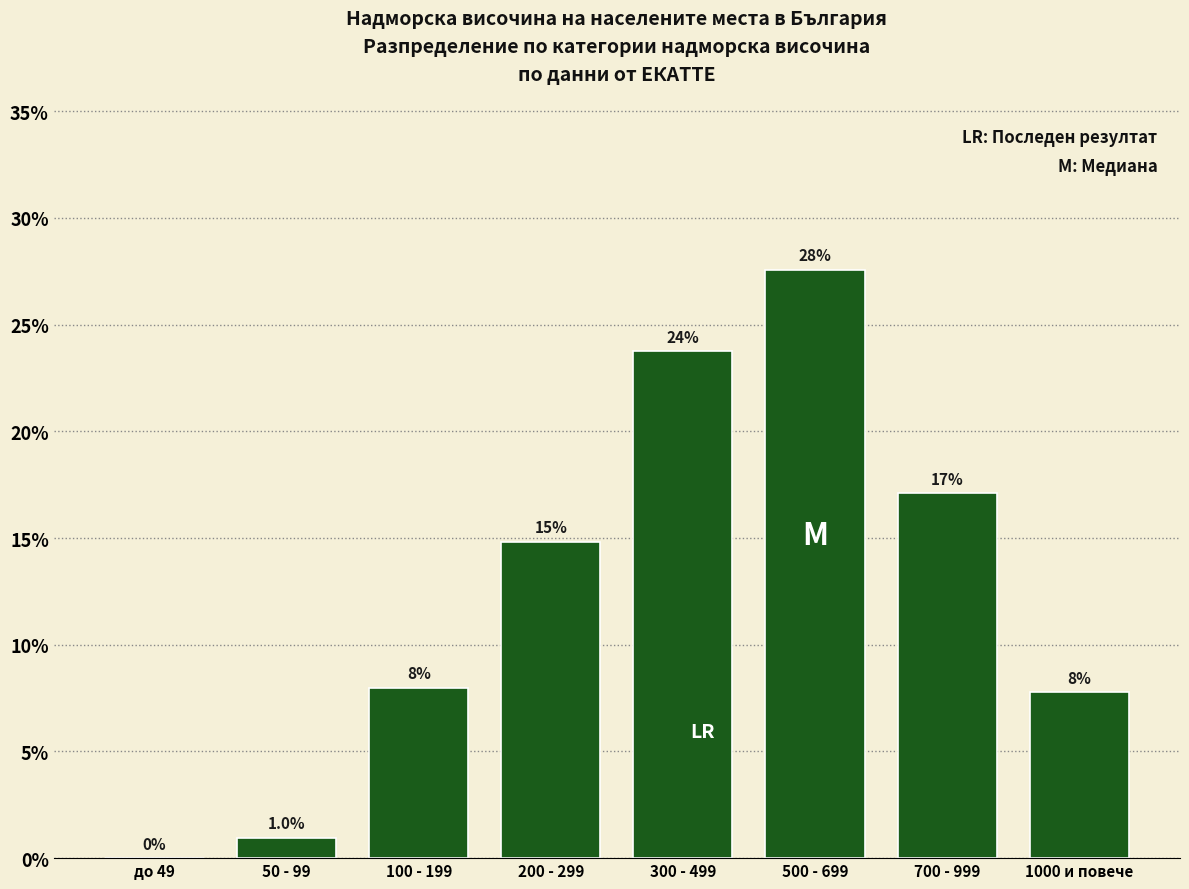

Reading right to left, transcribe all the data shown in this chart.

1000 и повече=7.8	700 - 999=17.1	500 - 699=27.6	300 - 499=23.8	200 - 299=14.8	100 - 199=8.0	50 - 99=1.0	до 49=0.0